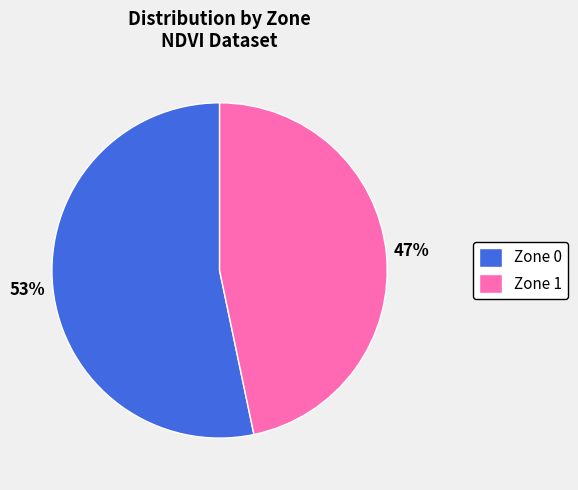

What percentage is the Zone 0 slice, to the nearest percent?

53%